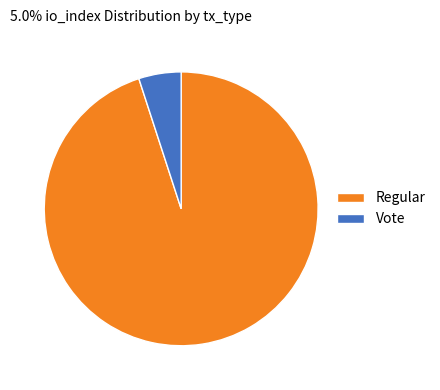

Combined, do Vote and Regular account for over 50%?

Yes